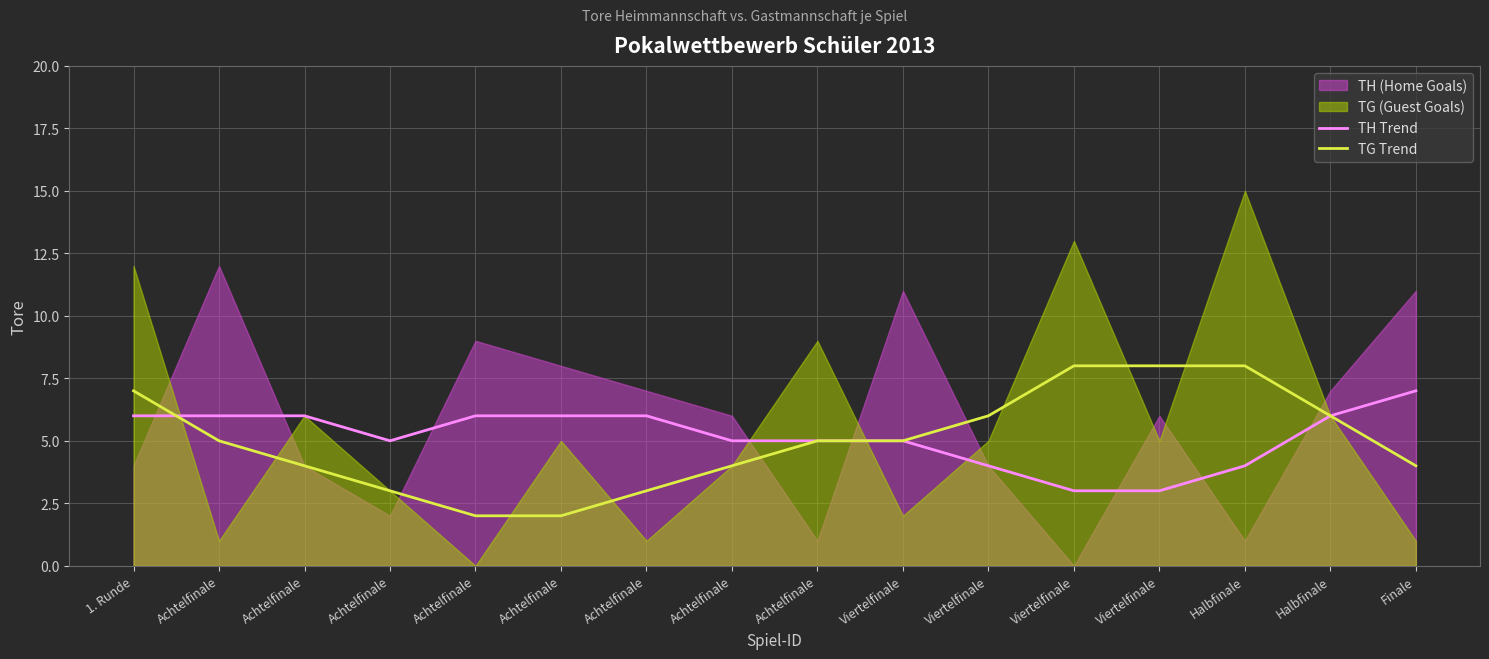

True or false: TH Trend has a value of 3 at Viertelfinale.

True